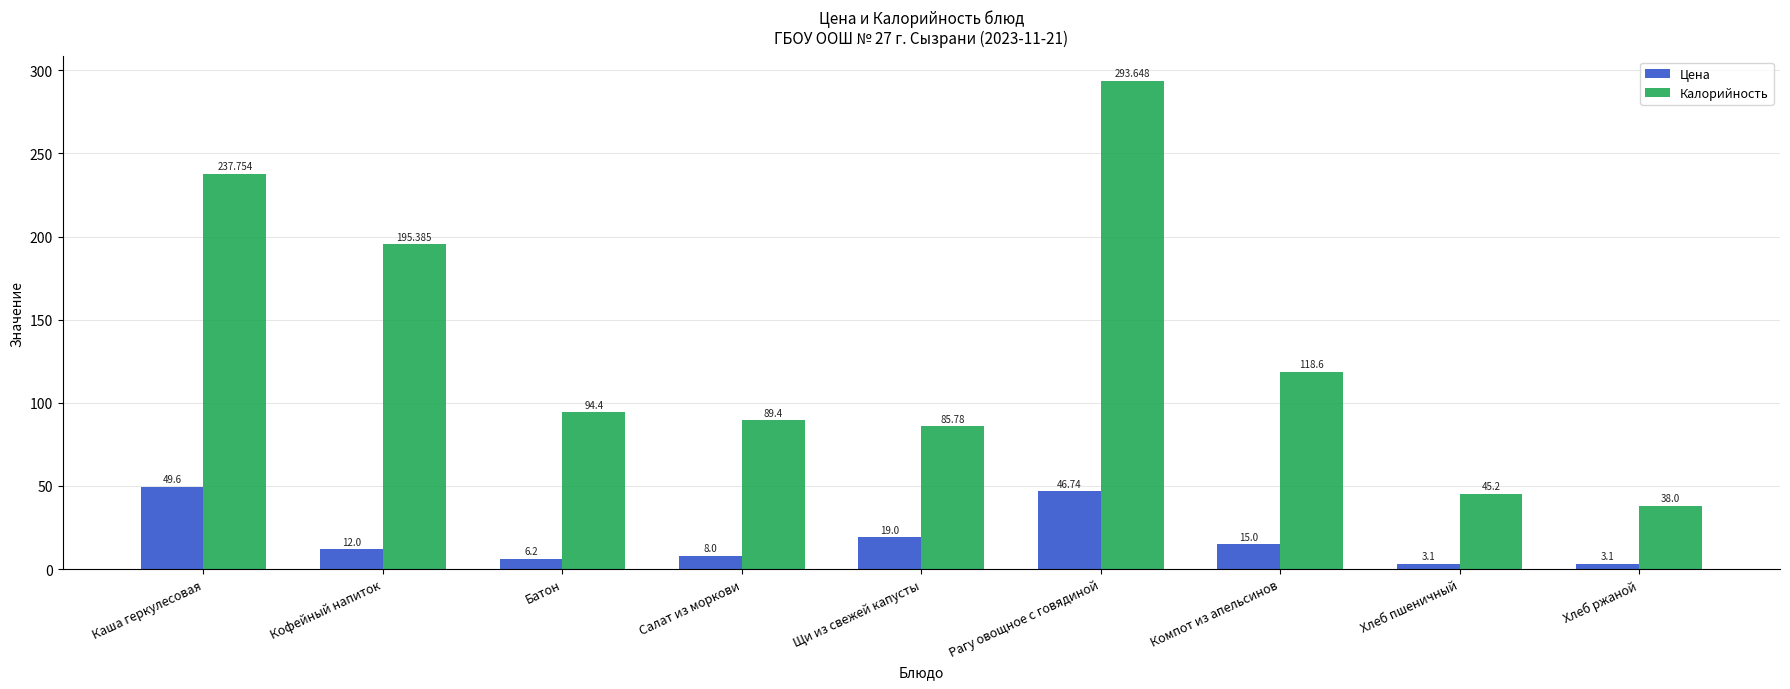

What are all the series names shown in the legend?

Цена, Калорийность